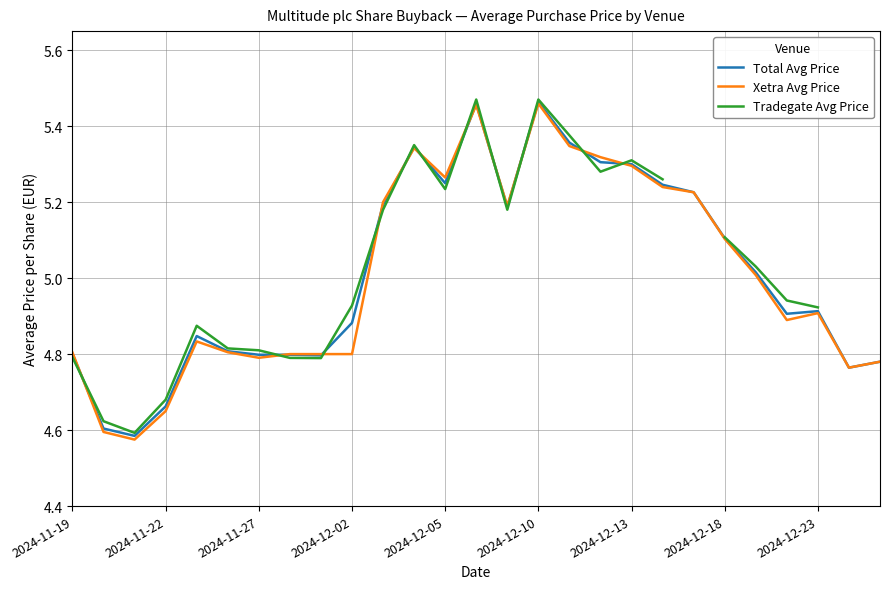

True or false: Tradegate Avg Price has more than 0 interior local peaks.

True